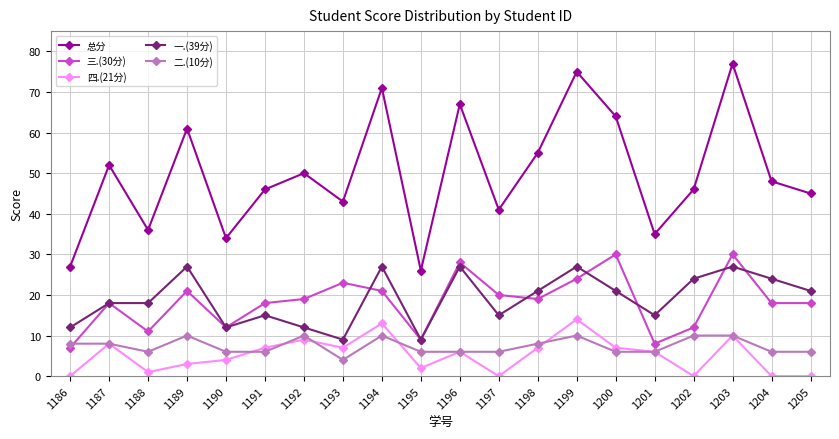

Count the number of categories in the chart.

20